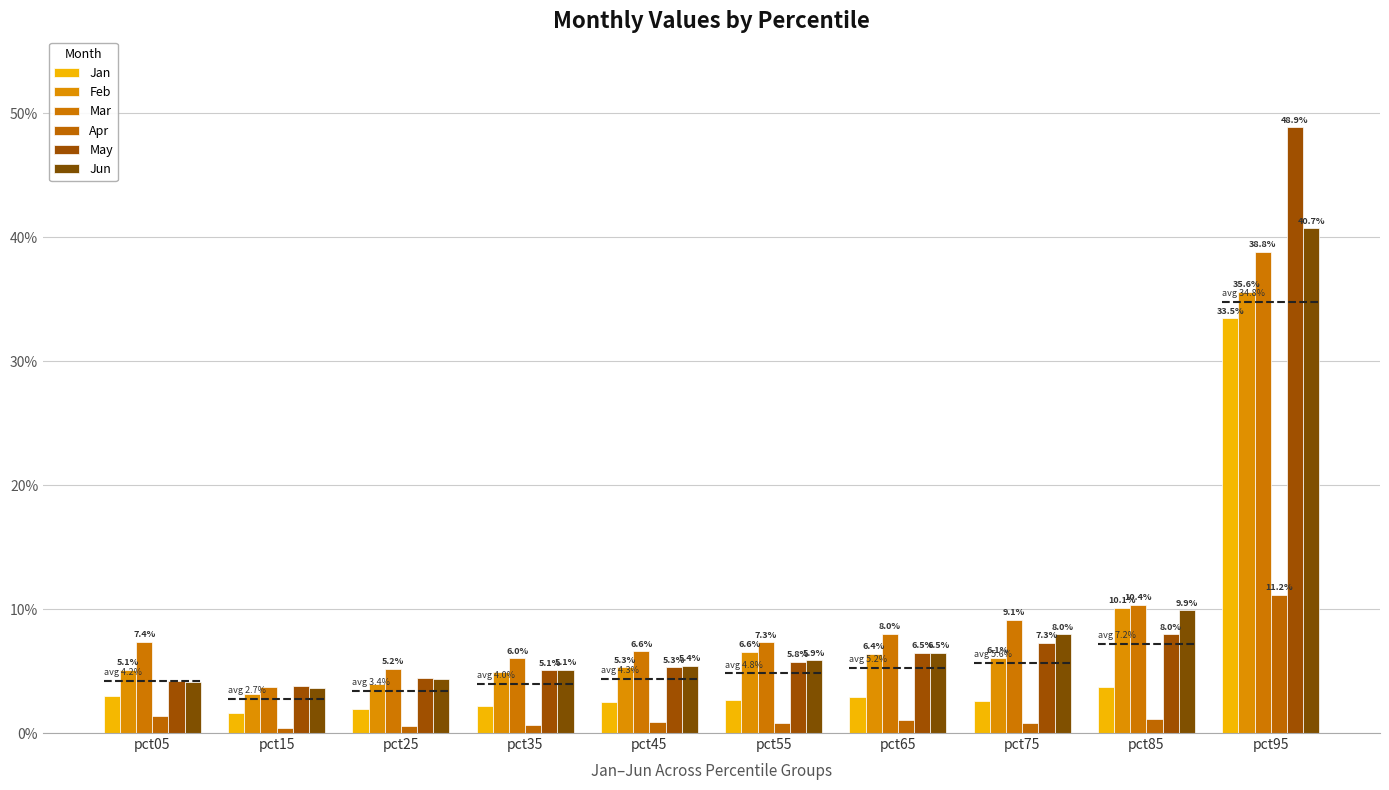

Which series has the widest spread of values?

May